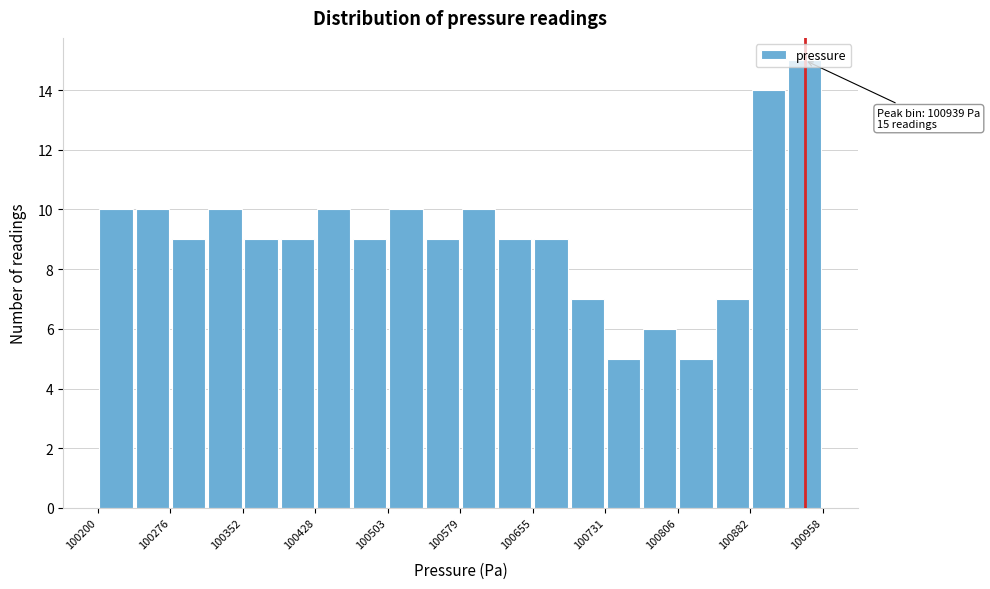

Read against the x-axis, roughly where is the centre of the tallest bar?

100940